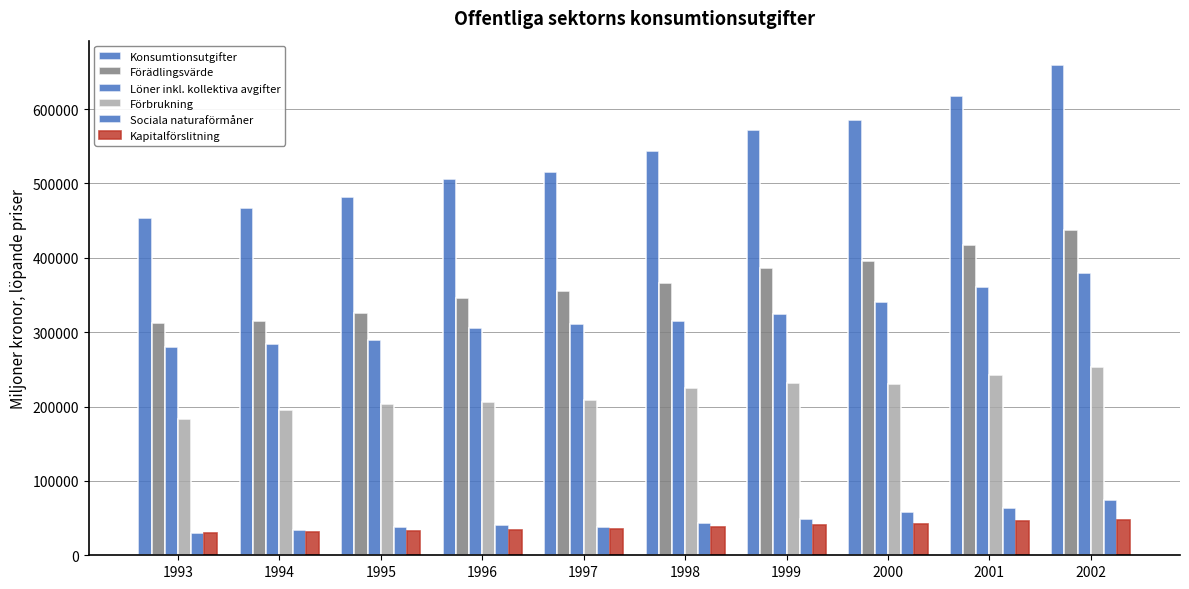

What is the value of the Kapitalförslitning bar at the 2nd from the left?

31100